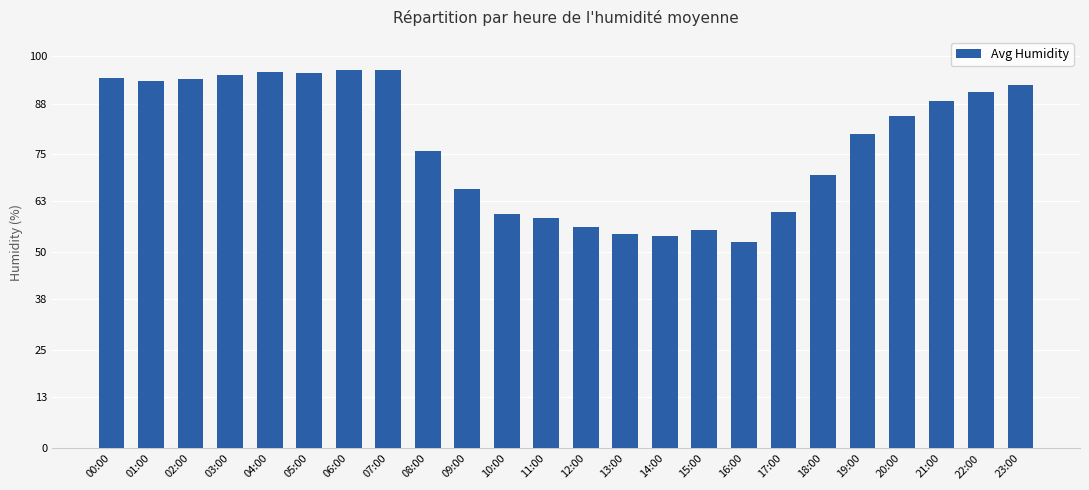

How many bars are there in total?

24